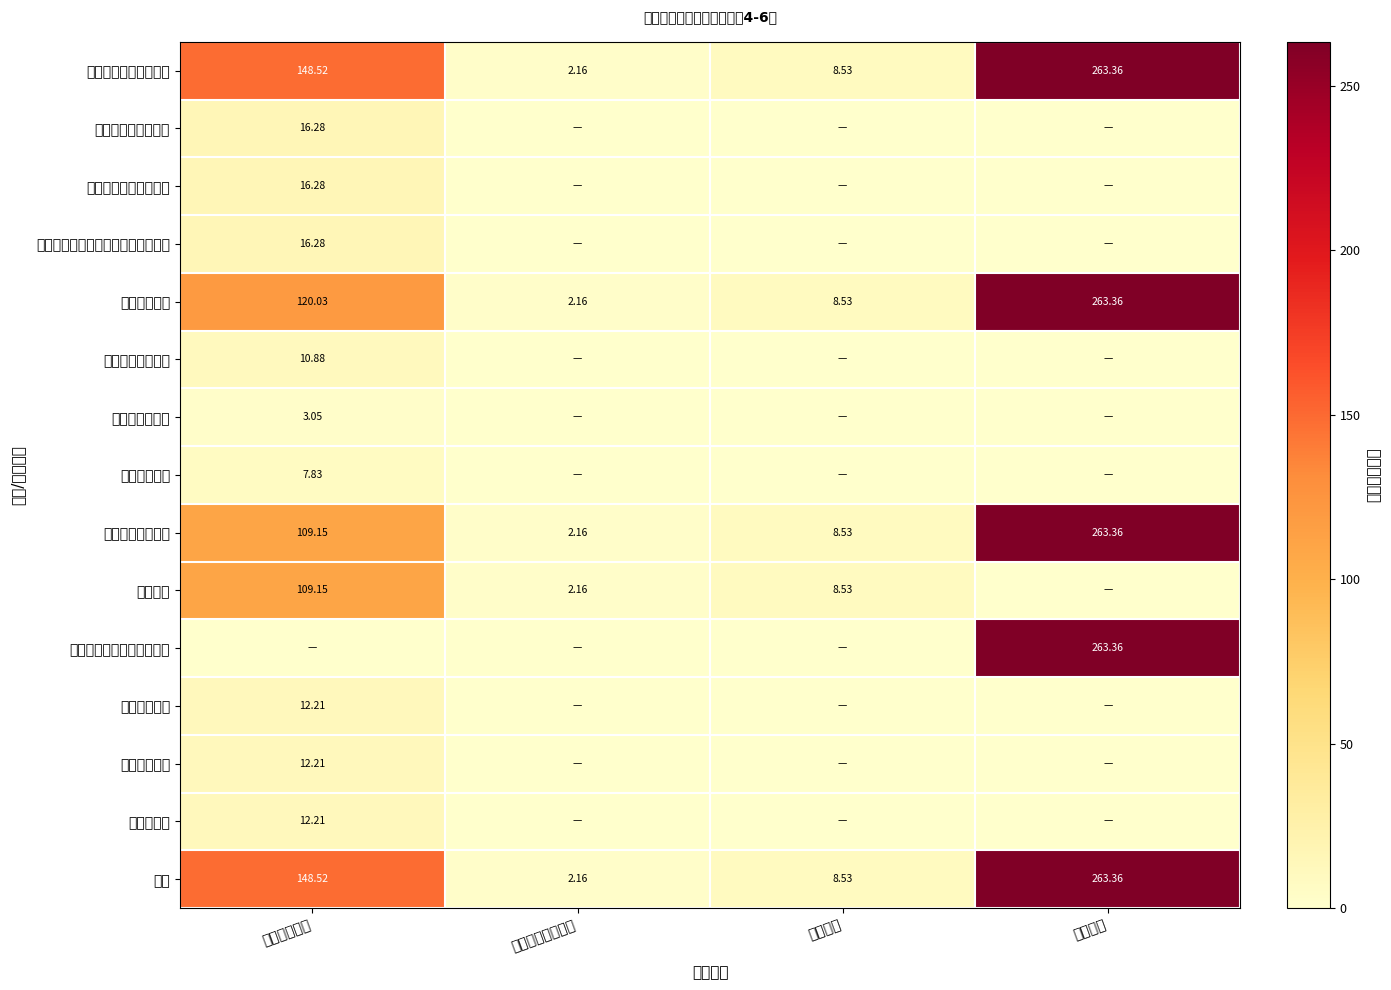

Rank the categories by 合计 value from lowest to highest.

对个人和家庭补助, 公用经费, 工资福利支出, 项目支出